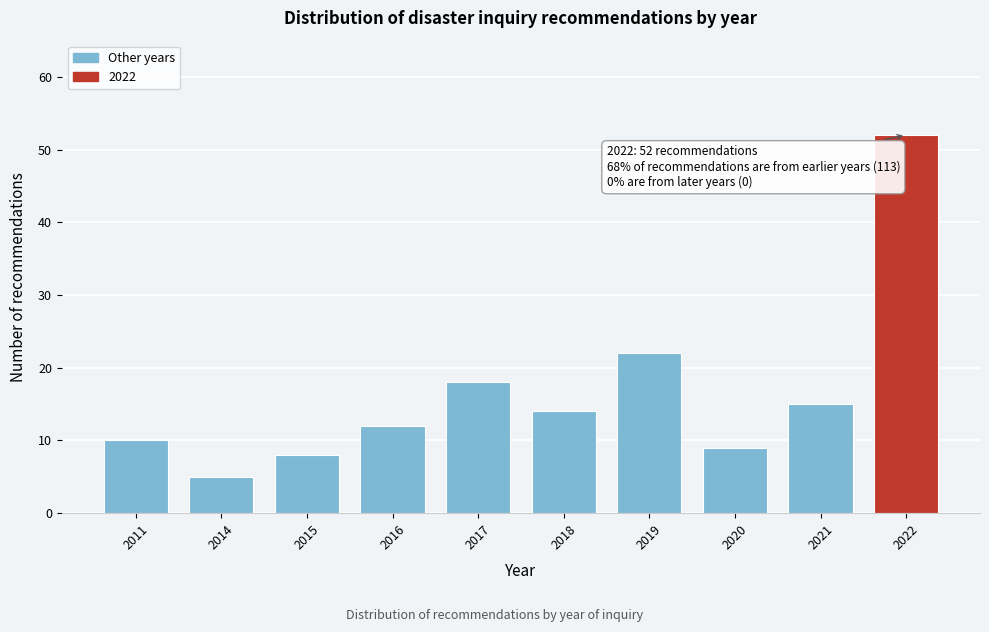

Reading left to right, what are all the values shown in this chart?

2011=10	2014=5	2015=8	2016=12	2017=18	2018=14	2019=22	2020=9	2021=15	2022=52